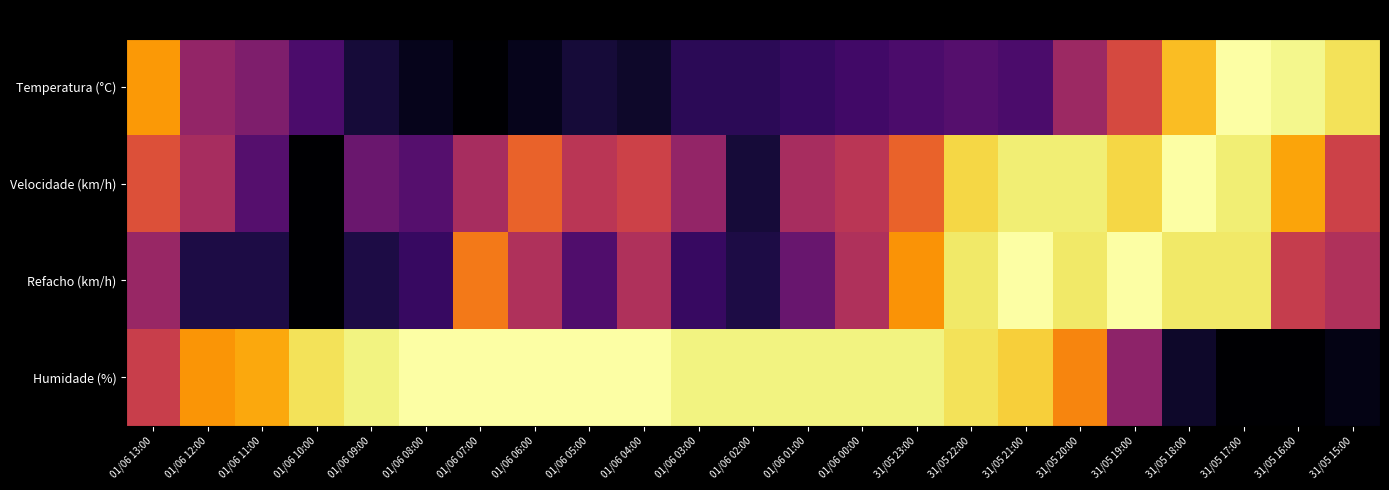

Reading left to right, what are all the values shown in this chart?

Temperatura (°C): 01/06 13:00=0.8	01/06 12:00=0.4	01/06 11:00=0.3	01/06 10:00=0.2	01/06 09:00=0.1	01/06 08:00=0.0	01/06 07:00=0.0	01/06 06:00=0.0	01/06 05:00=0.1	01/06 04:00=0.1	01/06 03:00=0.1	01/06 02:00=0.1	01/06 01:00=0.2	01/06 00:00=0.2	31/05 23:00=0.2	31/05 22:00=0.2	31/05 21:00=0.2	31/05 20:00=0.4	31/05 19:00=0.6	31/05 18:00=0.8	31/05 17:00=1.0	31/05 16:00=1.0	31/05 15:00=0.9
Velocidade (km/h): 01/06 13:00=0.6	01/06 12:00=0.4	01/06 11:00=0.2	01/06 10:00=0.0	01/06 09:00=0.3	01/06 08:00=0.2	01/06 07:00=0.4	01/06 06:00=0.6	01/06 05:00=0.5	01/06 04:00=0.5	01/06 03:00=0.4	01/06 02:00=0.1	01/06 01:00=0.4	01/06 00:00=0.5	31/05 23:00=0.6	31/05 22:00=0.9	31/05 21:00=0.9	31/05 20:00=0.9	31/05 19:00=0.9	31/05 18:00=1.0	31/05 17:00=0.9	31/05 16:00=0.8	31/05 15:00=0.5
Refacho (km/h): 01/06 13:00=0.4	01/06 12:00=0.1	01/06 11:00=0.1	01/06 10:00=0.0	01/06 09:00=0.1	01/06 08:00=0.2	01/06 07:00=0.7	01/06 06:00=0.5	01/06 05:00=0.2	01/06 04:00=0.5	01/06 03:00=0.2	01/06 02:00=0.1	01/06 01:00=0.3	01/06 00:00=0.5	31/05 23:00=0.8	31/05 22:00=0.9	31/05 21:00=1.0	31/05 20:00=0.9	31/05 19:00=1.0	31/05 18:00=0.9	31/05 17:00=0.9	31/05 16:00=0.5	31/05 15:00=0.5
Humidade (%): 01/06 13:00=0.5	01/06 12:00=0.8	01/06 11:00=0.8	01/06 10:00=0.9	01/06 09:00=1.0	01/06 08:00=1.0	01/06 07:00=1.0	01/06 06:00=1.0	01/06 05:00=1.0	01/06 04:00=1.0	01/06 03:00=1.0	01/06 02:00=1.0	01/06 01:00=1.0	01/06 00:00=1.0	31/05 23:00=1.0	31/05 22:00=0.9	31/05 21:00=0.9	31/05 20:00=0.7	31/05 19:00=0.4	31/05 18:00=0.1	31/05 17:00=0.0	31/05 16:00=0.0	31/05 15:00=0.0